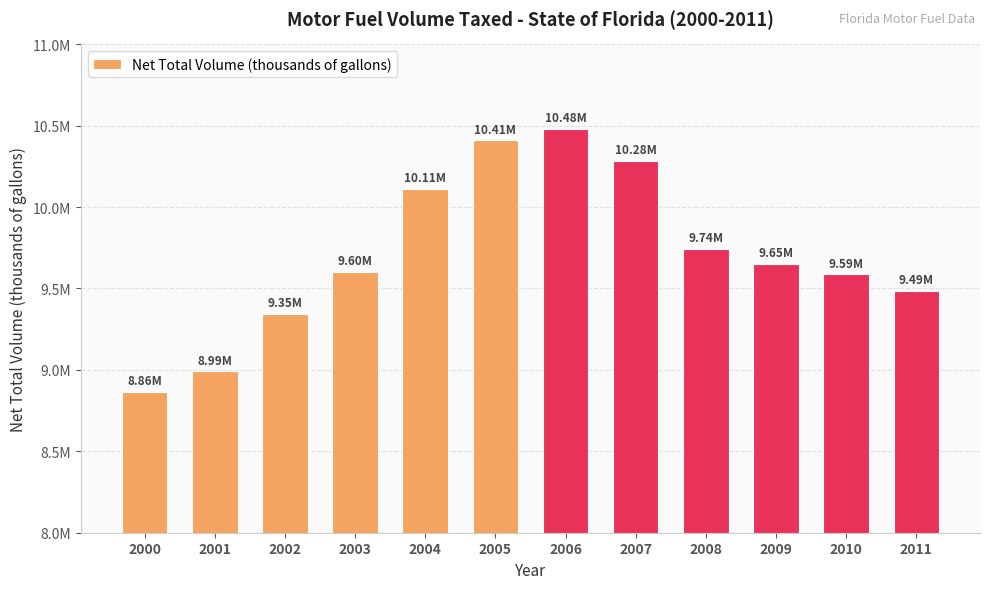

Rank the categories by value from highest to lowest.

2006, 2005, 2007, 2004, 2008, 2009, 2003, 2010, 2011, 2002, 2001, 2000